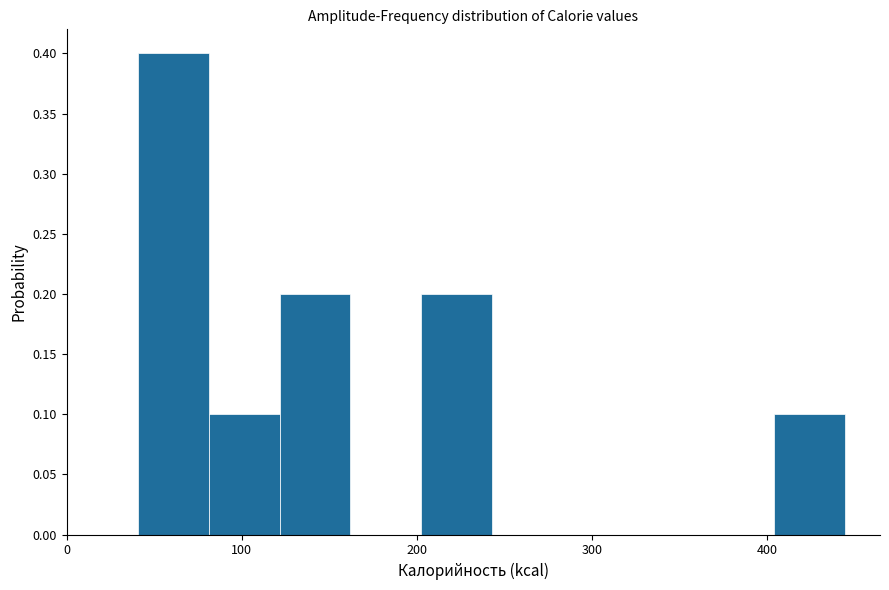

Reading left to right, transcribe this chart: for each bar, give the range it covers on the x-axis and its height. Neither the bar edges nor the heights are printed on the chart, so give them approximately, as read against the axes.

40 to 80: 0.4
80 to 120: 0.1
120 to 160: 0.2
160 to 200: 0
200 to 240: 0.2
240 to 280: 0
280 to 320: 0
320 to 360: 0
360 to 400: 0
400 to 440: 0.1